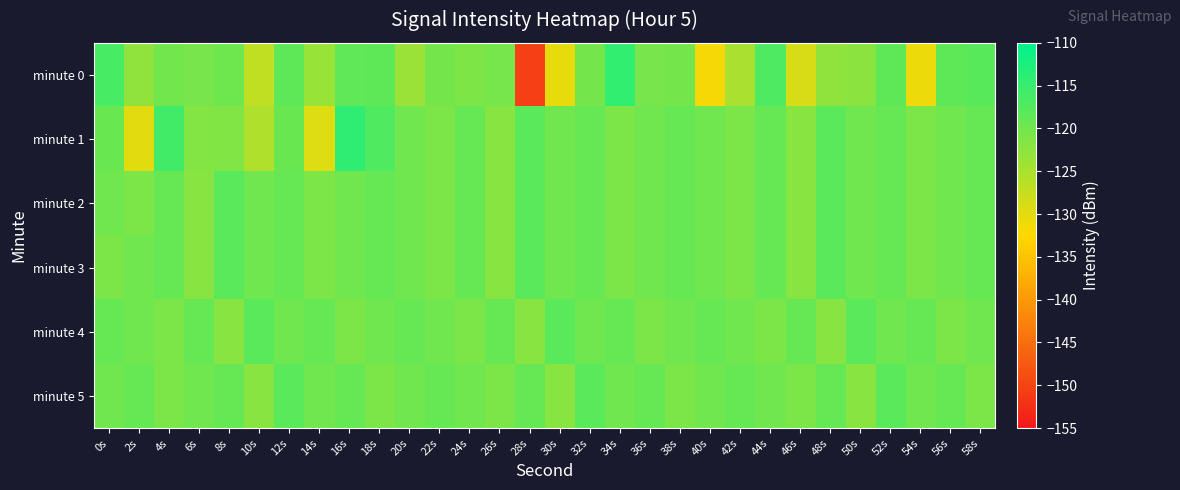

What is the spread (max minus min) of values at 24s?

2.1